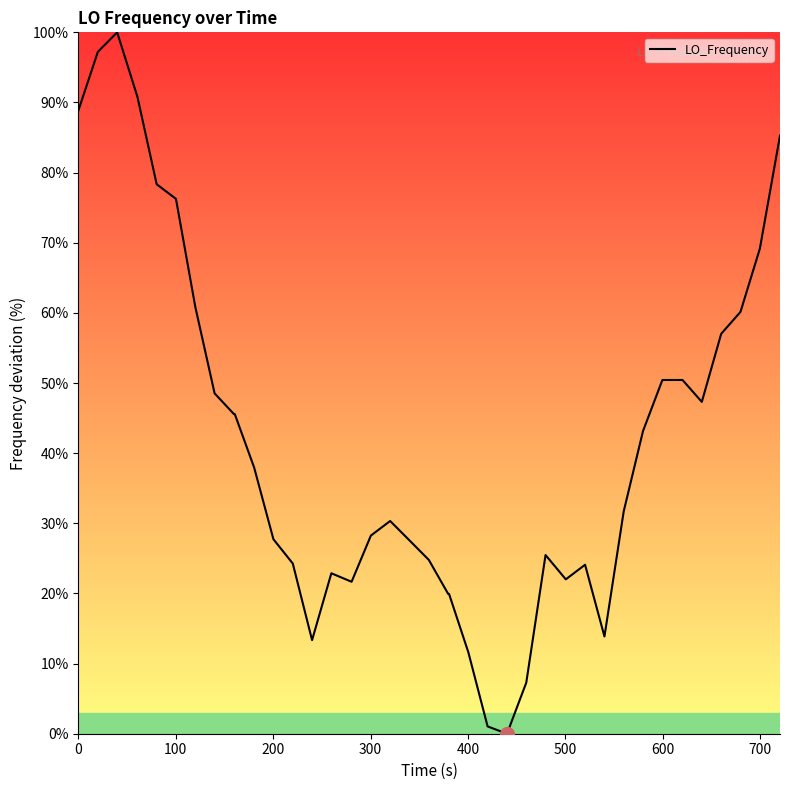

What is the greatest value displayed?

100.0